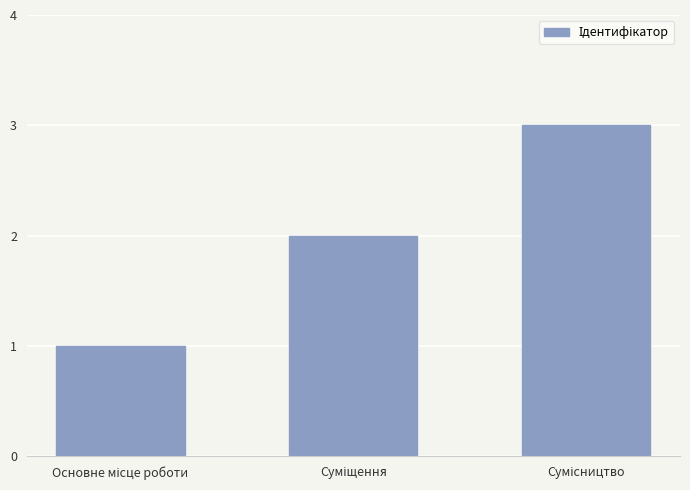

What is the maximum value shown in the chart?

3